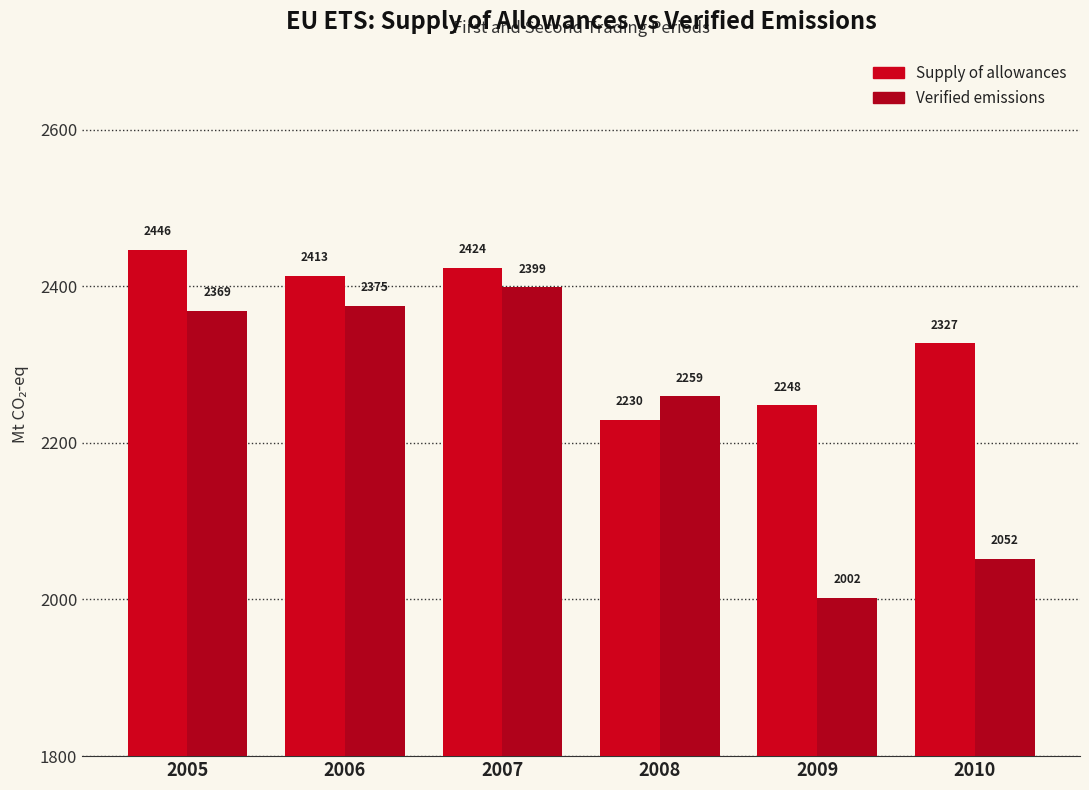

At which label does Supply of allowances reach its minimum?

2008